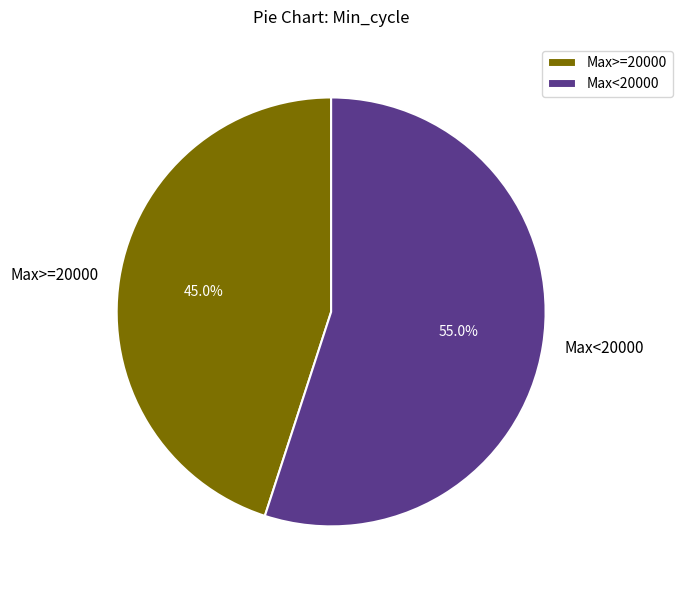

Combined, do Max>=20000 and Max<20000 account for over 50%?

Yes